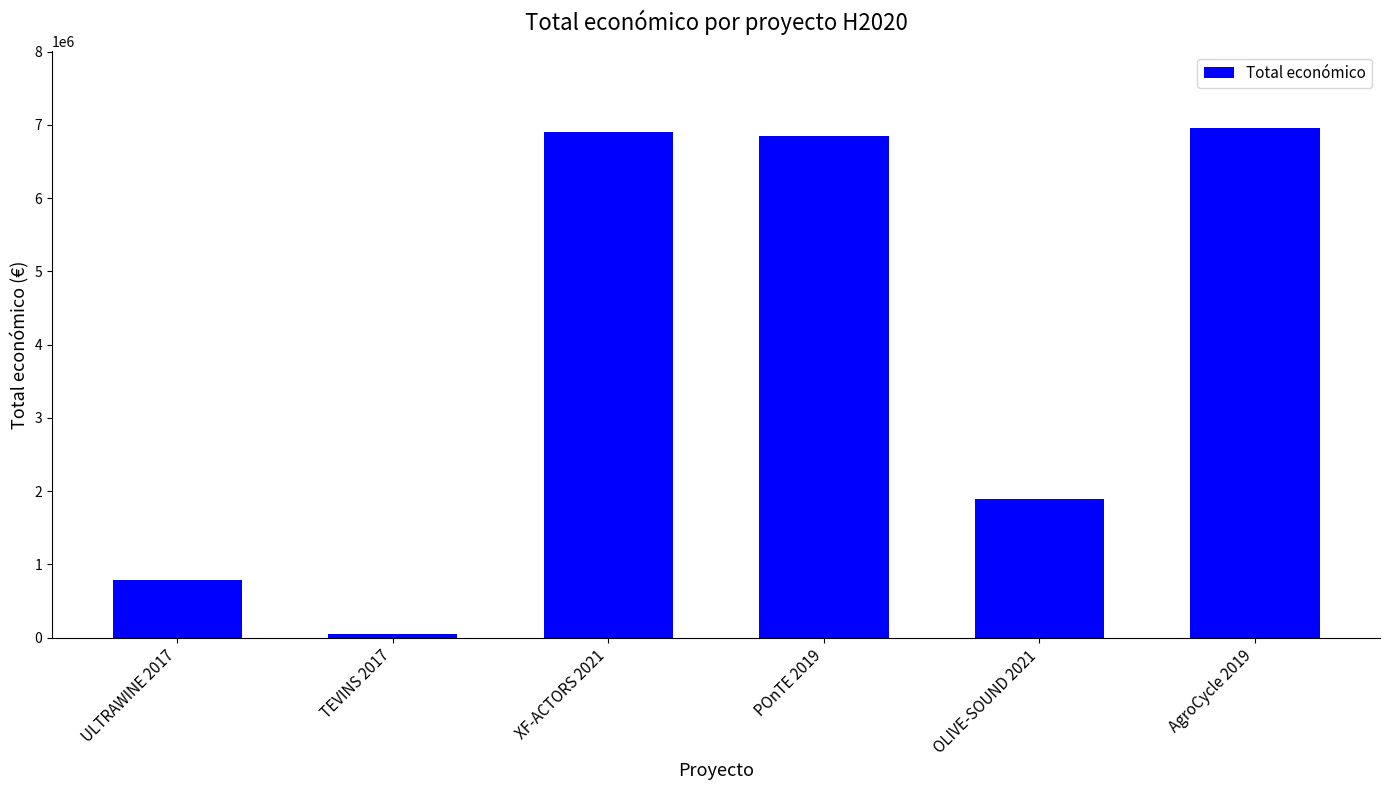

At which category does the chart reach its minimum across all series?

TEVINS 2017